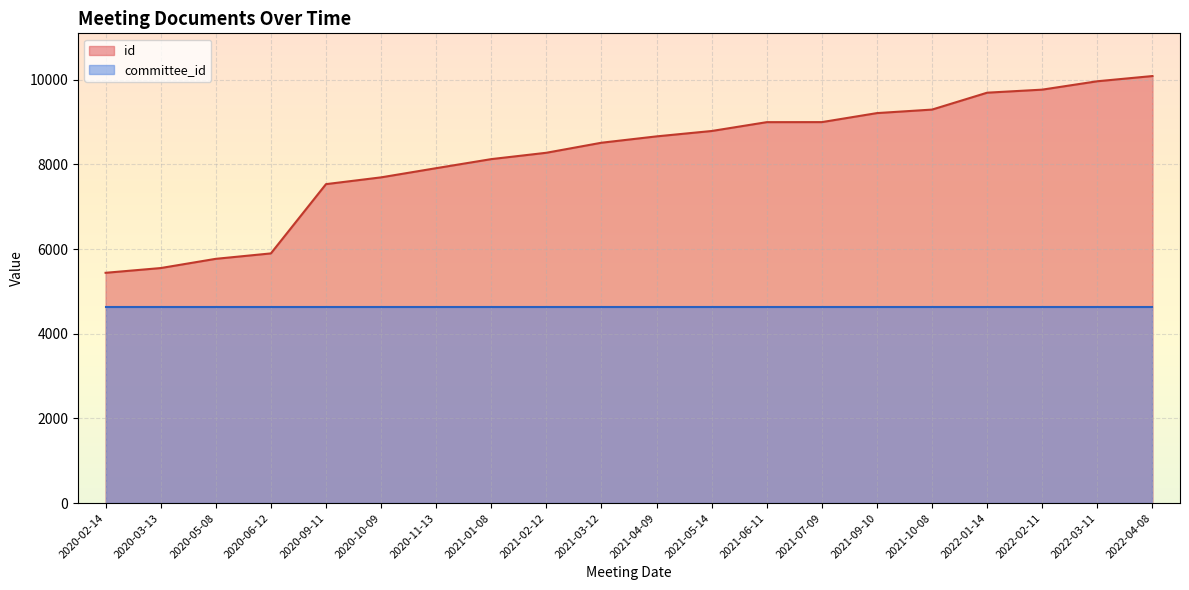

List the labels in order of value, smallest first.

2020-02-14, 2020-03-13, 2020-05-08, 2020-06-12, 2020-09-11, 2020-10-09, 2020-11-13, 2021-01-08, 2021-02-12, 2021-03-12, 2021-04-09, 2021-05-14, 2021-06-11, 2021-07-09, 2021-09-10, 2021-10-08, 2022-01-14, 2022-02-11, 2022-03-11, 2022-04-08